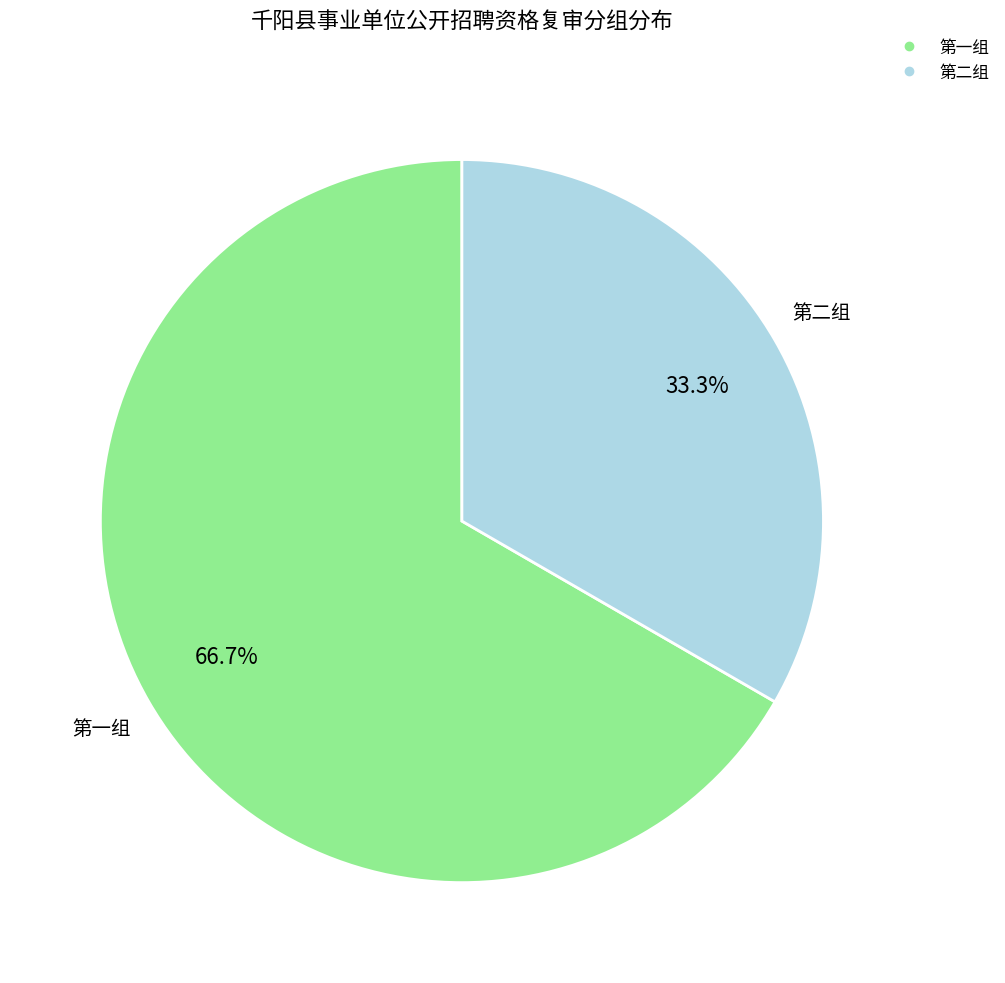

Approximately how many times larger is the value at 第一组 compared to 第二组?

2.0